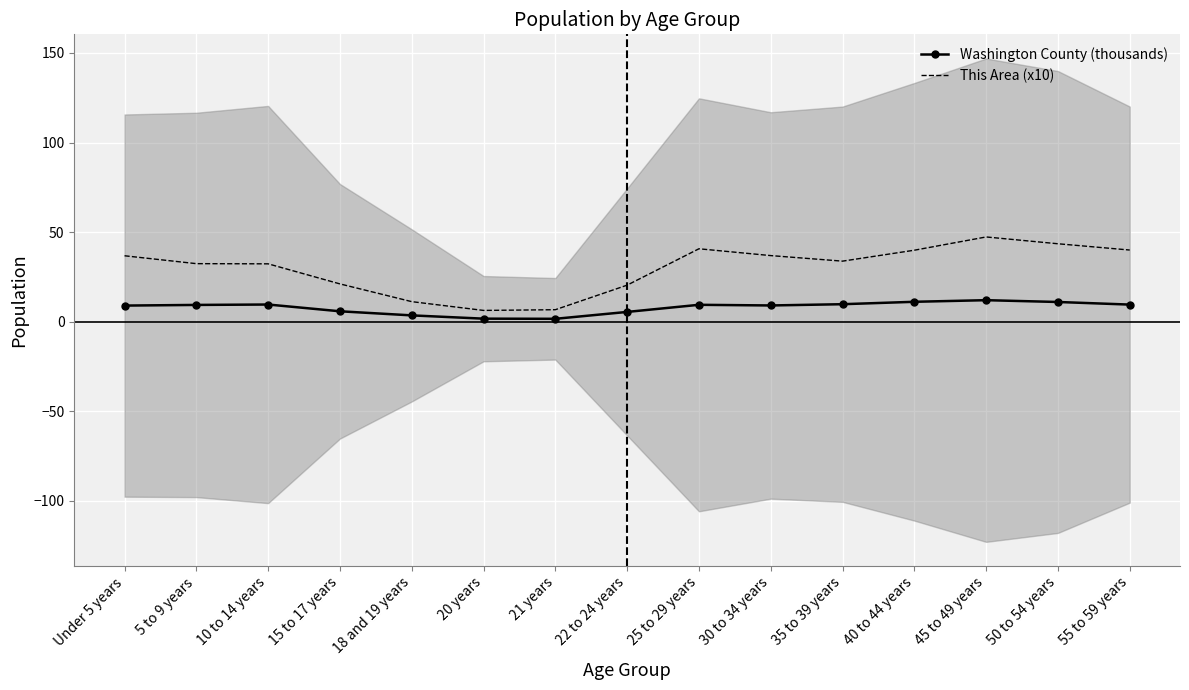

How many data points in This Area (x10) are above 33?

8